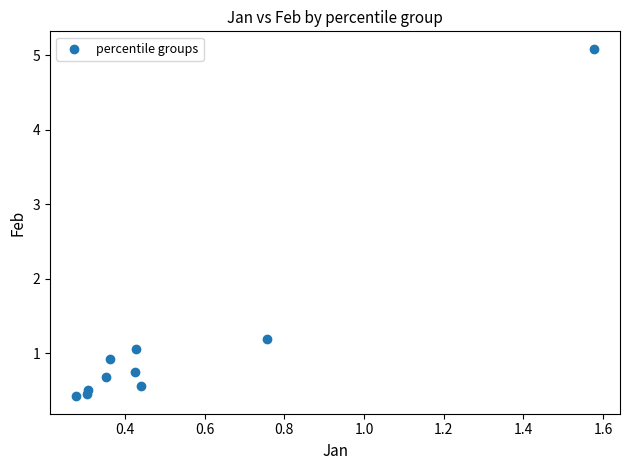

What is the average X value?

0.5